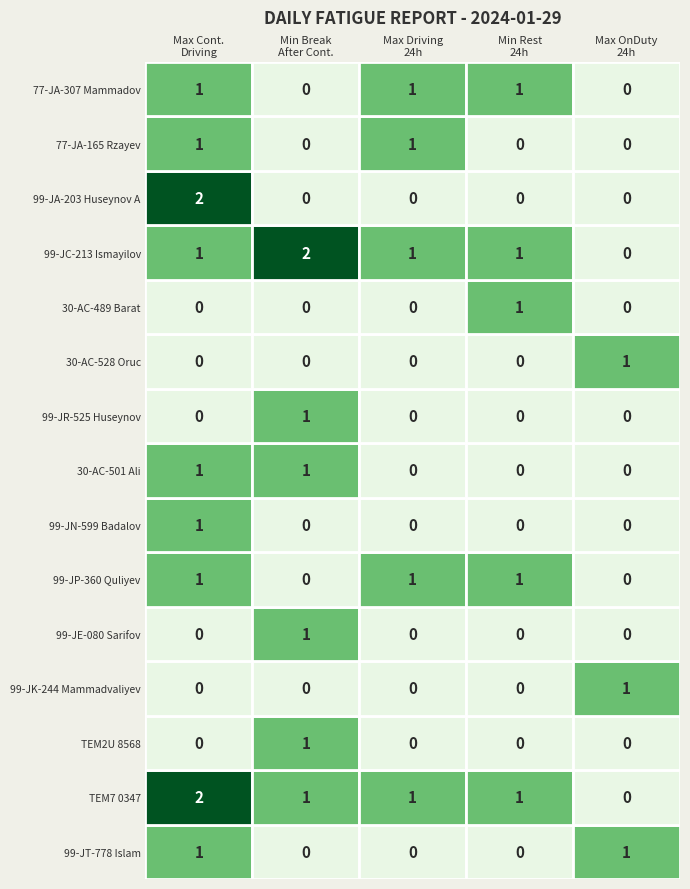

How many data points in 99-JR-525 Huseynov are above 0?

1